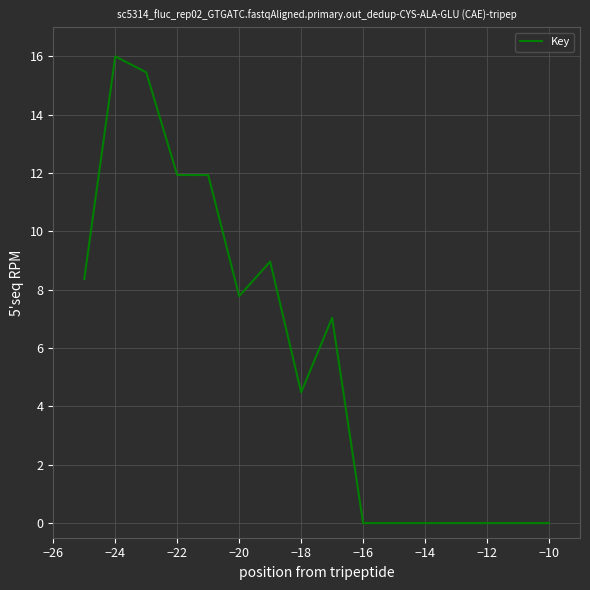

True or false: the data has more than 1 interior local peaks.

True